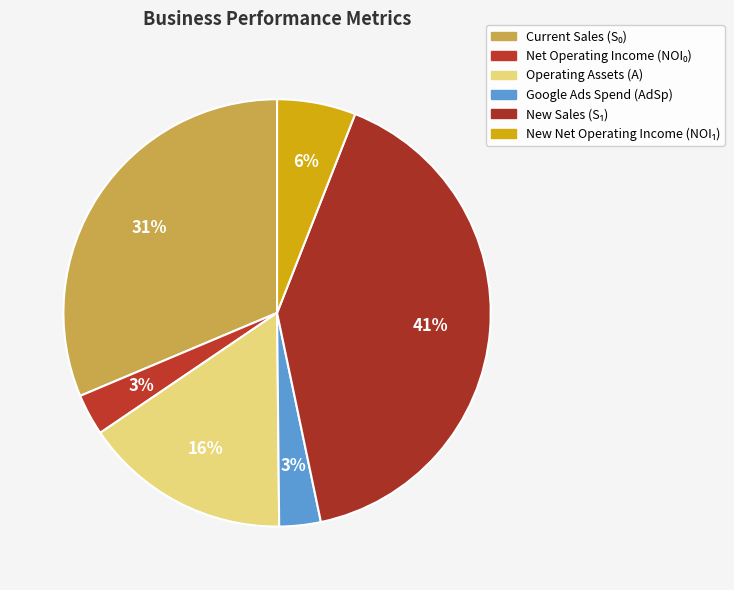

To the nearest percent, what portion does New Sales (S₁) represent?

41%